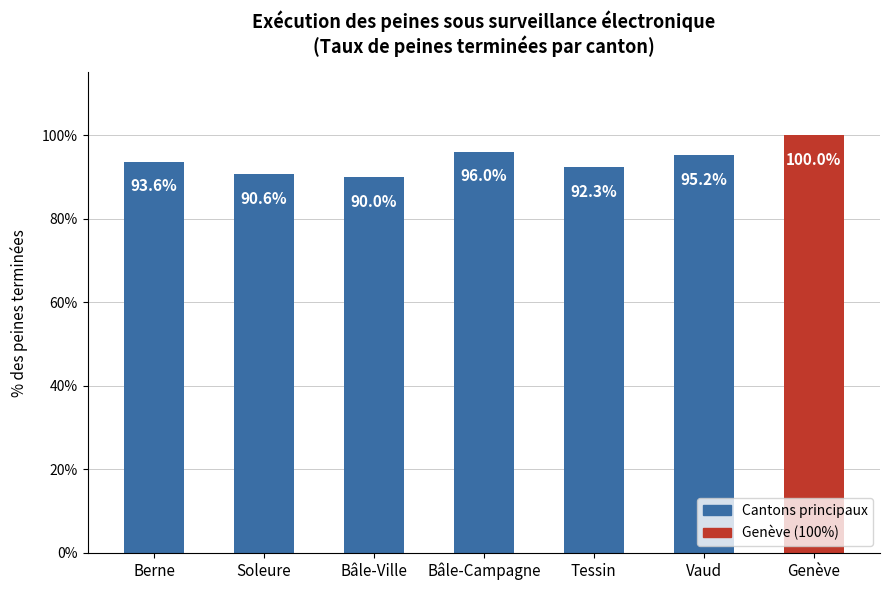

The value at Vaud is 149.2. True or false?

False